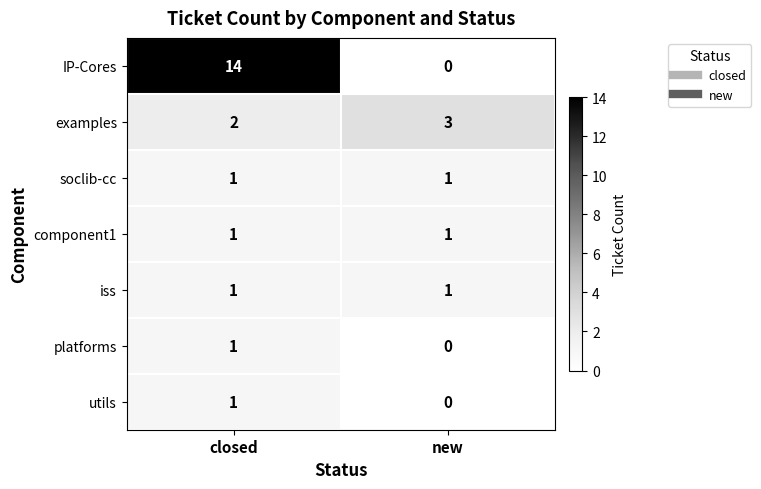

Which series changed the most between closed and new?

IP-Cores